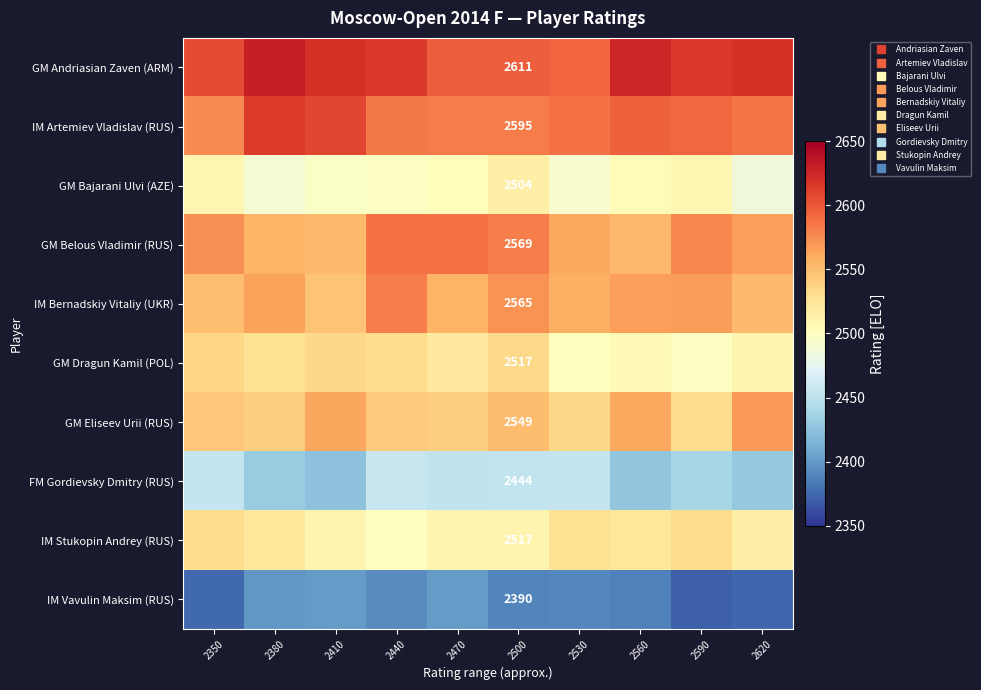

What is the difference between the GM Belous Vladimir (RUS) values at 2440 and 2530?

25.8